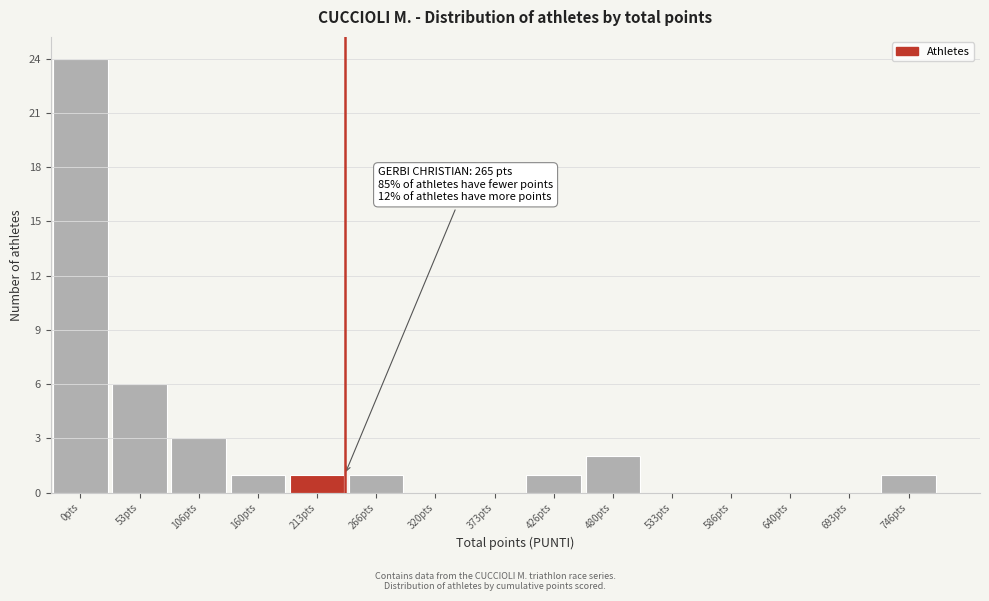

Reading left to right, extract all data points from this chart.

0pts=24	53pts=6	106pts=3	160pts=1	213pts=1	266pts=1	320pts=0	373pts=0	426pts=1	480pts=2	533pts=0	586pts=0	640pts=0	693pts=0	746pts=1